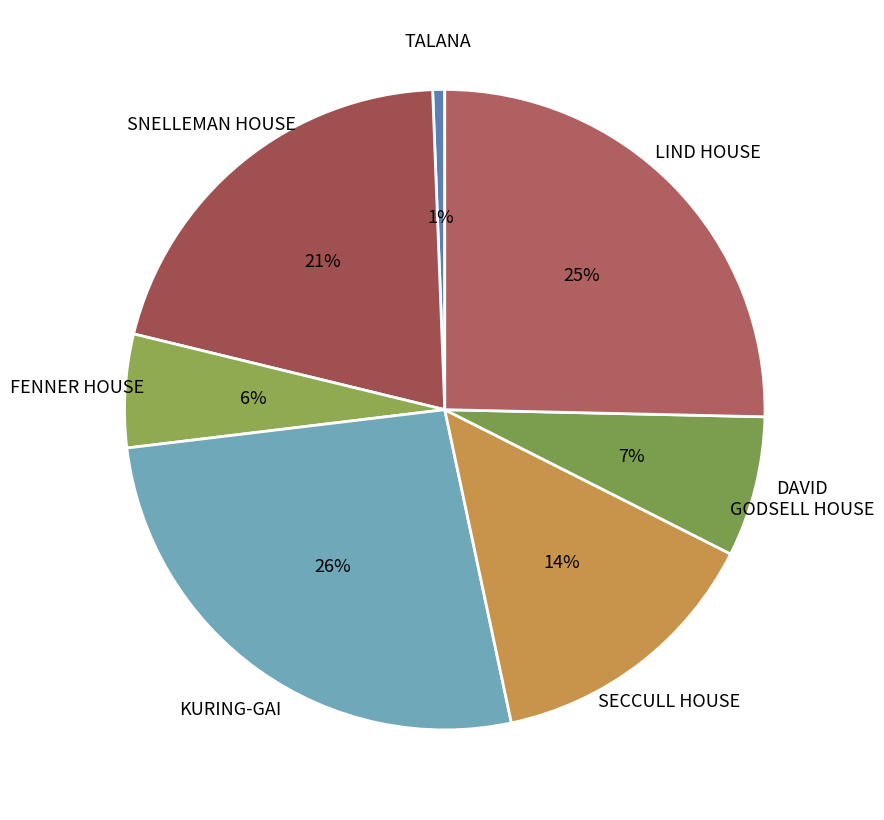

How many slices are in this pie chart?

7